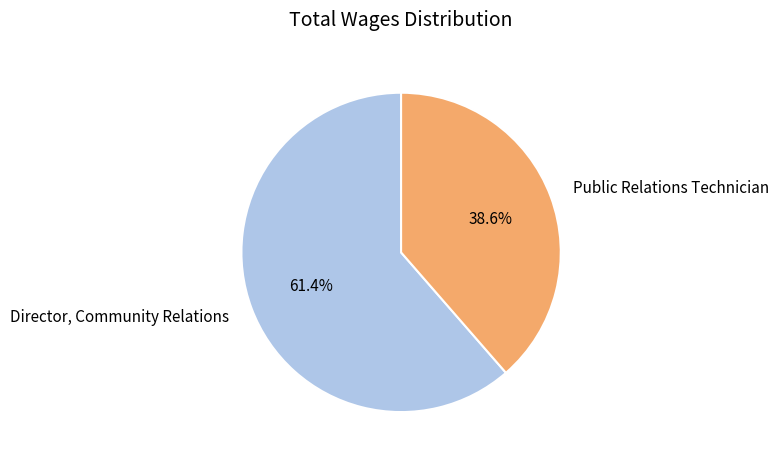

To the nearest percent, what percentage of the pie is Public Relations Technician?

39%